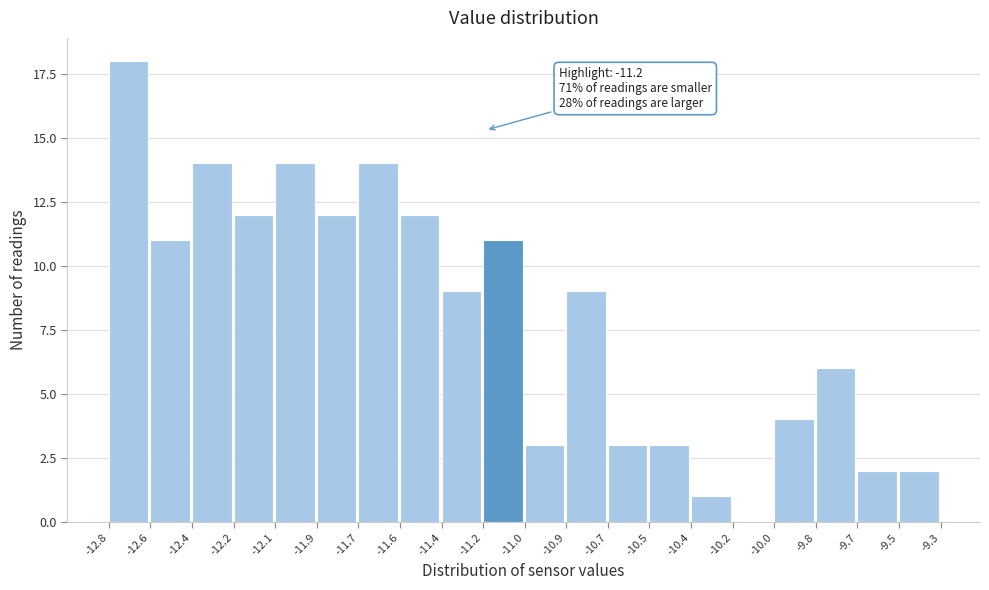

Reading left to right, transcribe all the data shown in this chart.

-12.8=18	-12.6=11	-12.4=14	-12.2=12	-12.1=14	-11.9=12	-11.7=14	-11.6=12	-11.4=9	-11.2=11	-11.0=3	-10.9=9	-10.7=3	-10.5=3	-10.4=1	-10.2=0	-10.0=4	-9.8=6	-9.7=2	-9.5=2